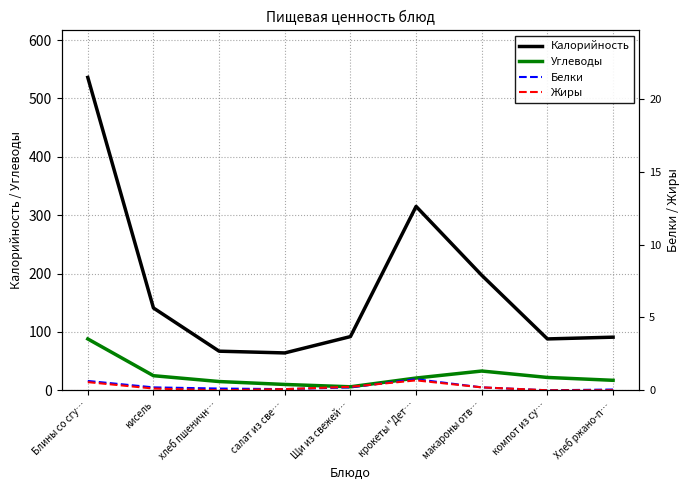

Between Блины со сгу… and крокеты "Дет…, which is larger?

Блины со сгу…